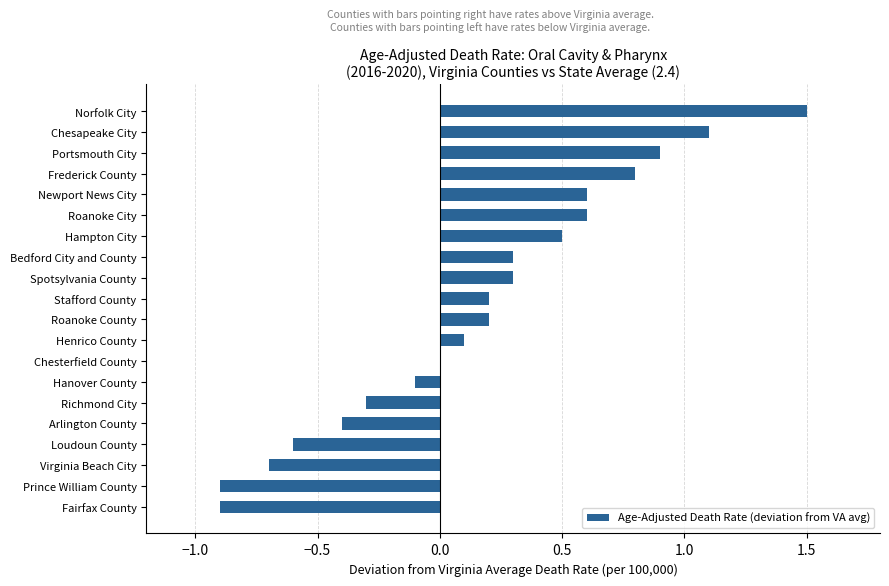

Count the number of categories in the chart.

20